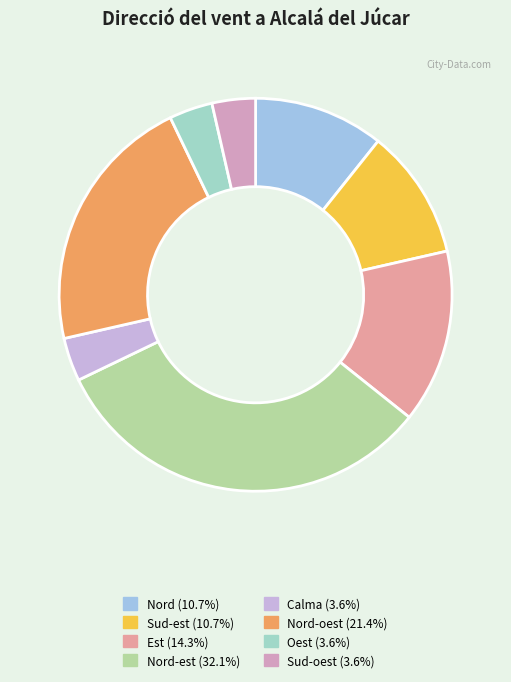

Rank the categories by value from highest to lowest.

Nord-est, Nord-oest, Est, Nord, Sud-est, Calma, Oest, Sud-oest